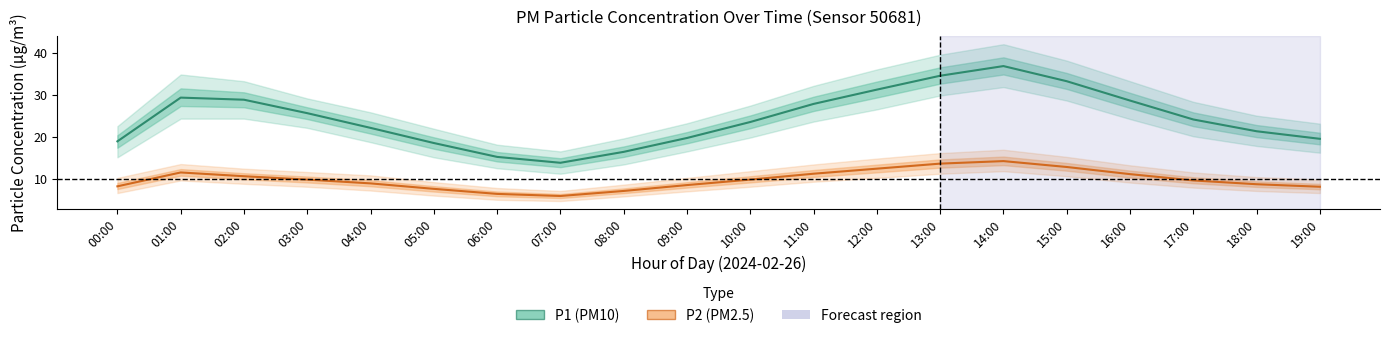

What is the minimum value shown in the chart?

5.9